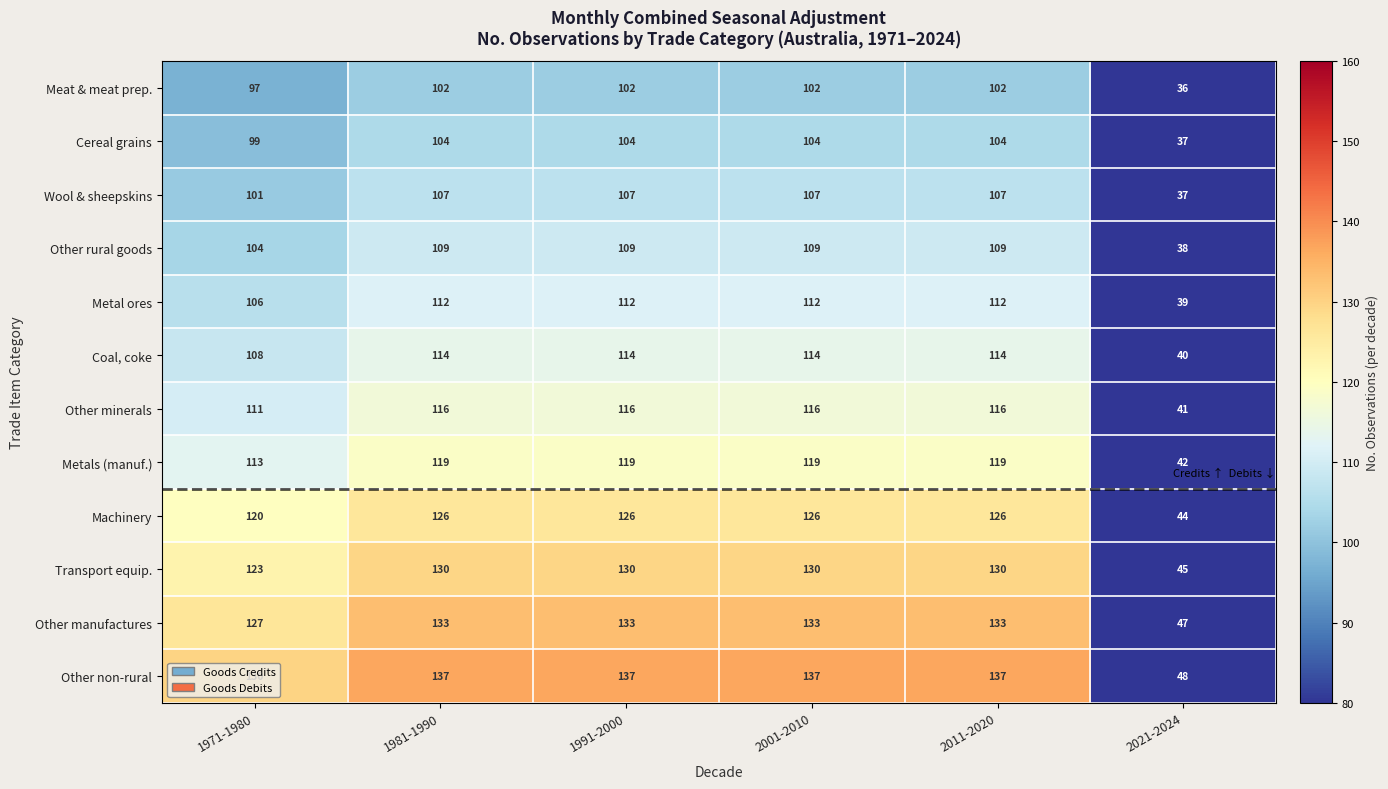

What is the difference between the maximum and second lowest values in the Metal ores series?

6